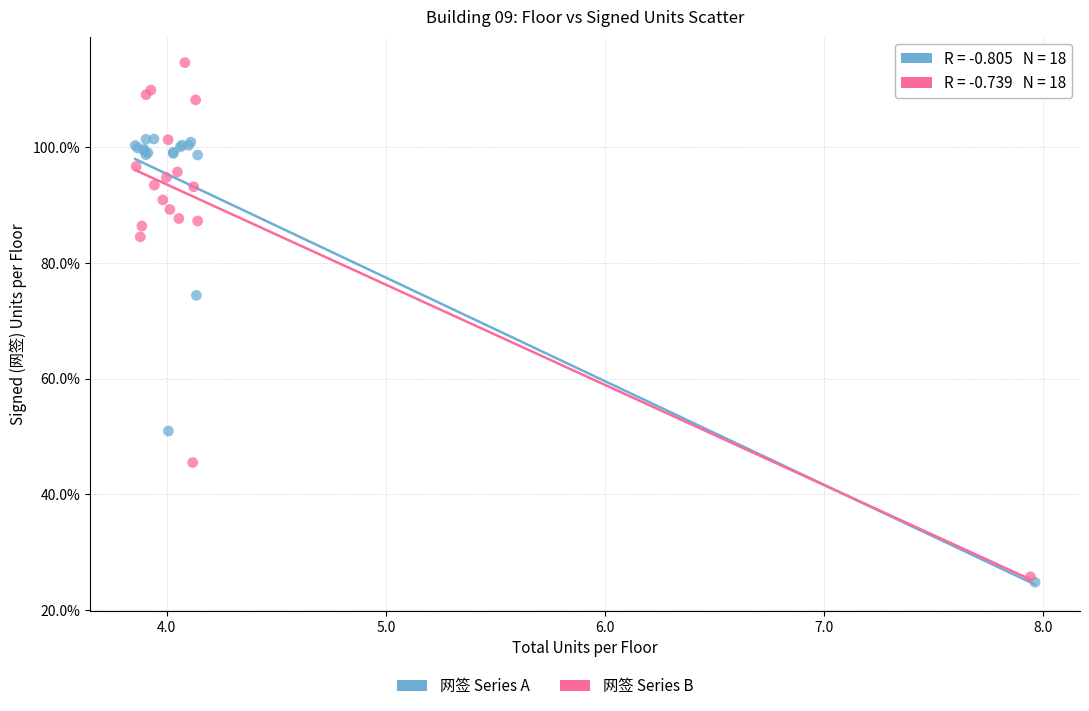

Which series contains the lowest Y value?

网签 Series A